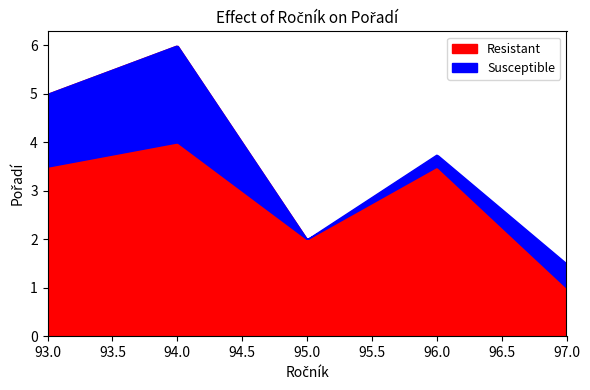

True or false: Resistant has more than 1 points higher than both neighbors.

False